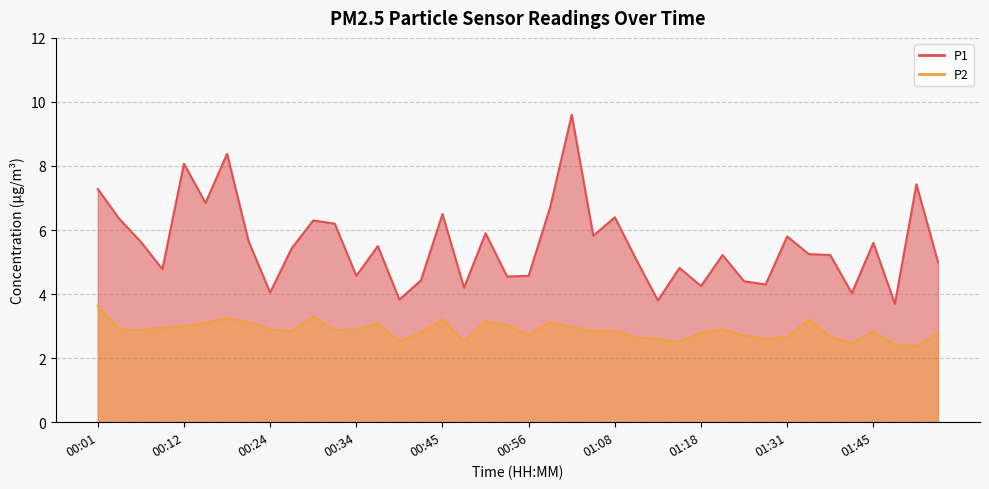

At 00:58, list the series in order from largest to smallest.

P1, P2